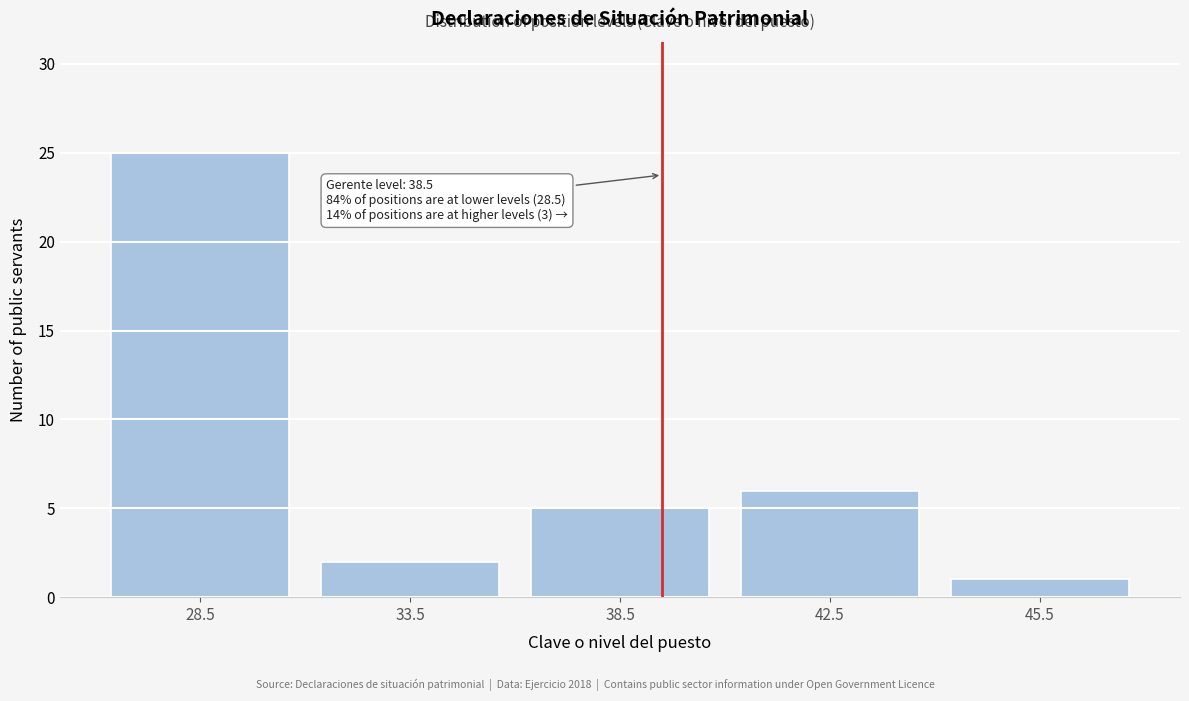

Reading left to right, transcribe all the data shown in this chart.

28.5=25	33.5=2	38.5=5	42.5=6	45.5=1